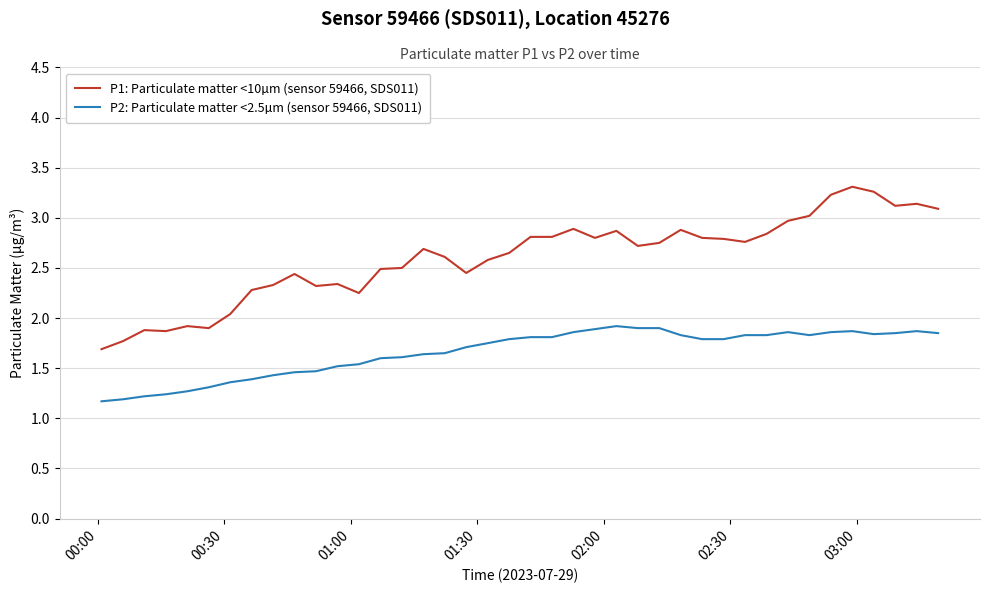

What is the minimum value shown in the chart?

1.2